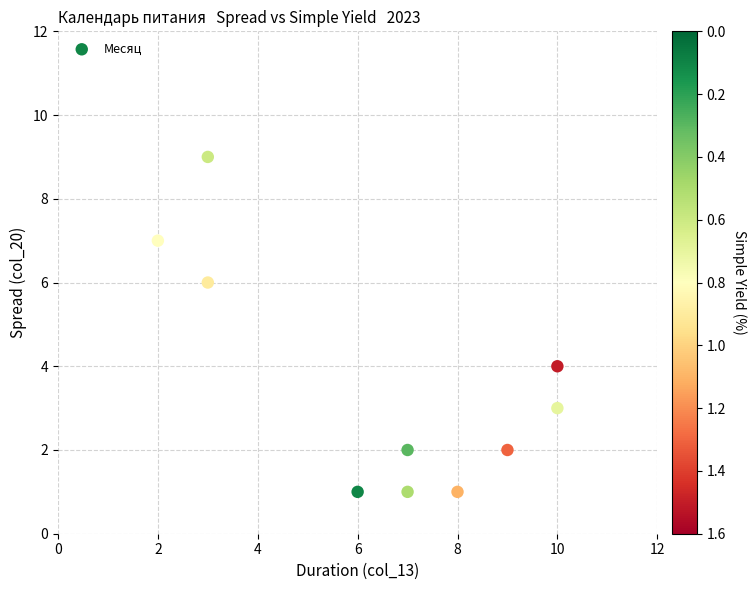

What is the range of Y values (max minus min)?

8